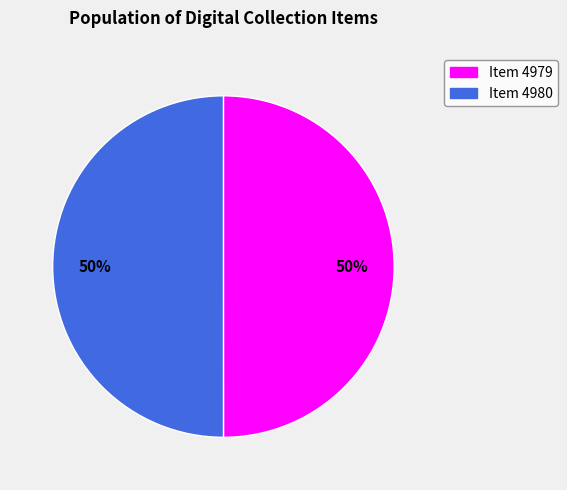

To the nearest percent, what is the average slice percentage?

50%